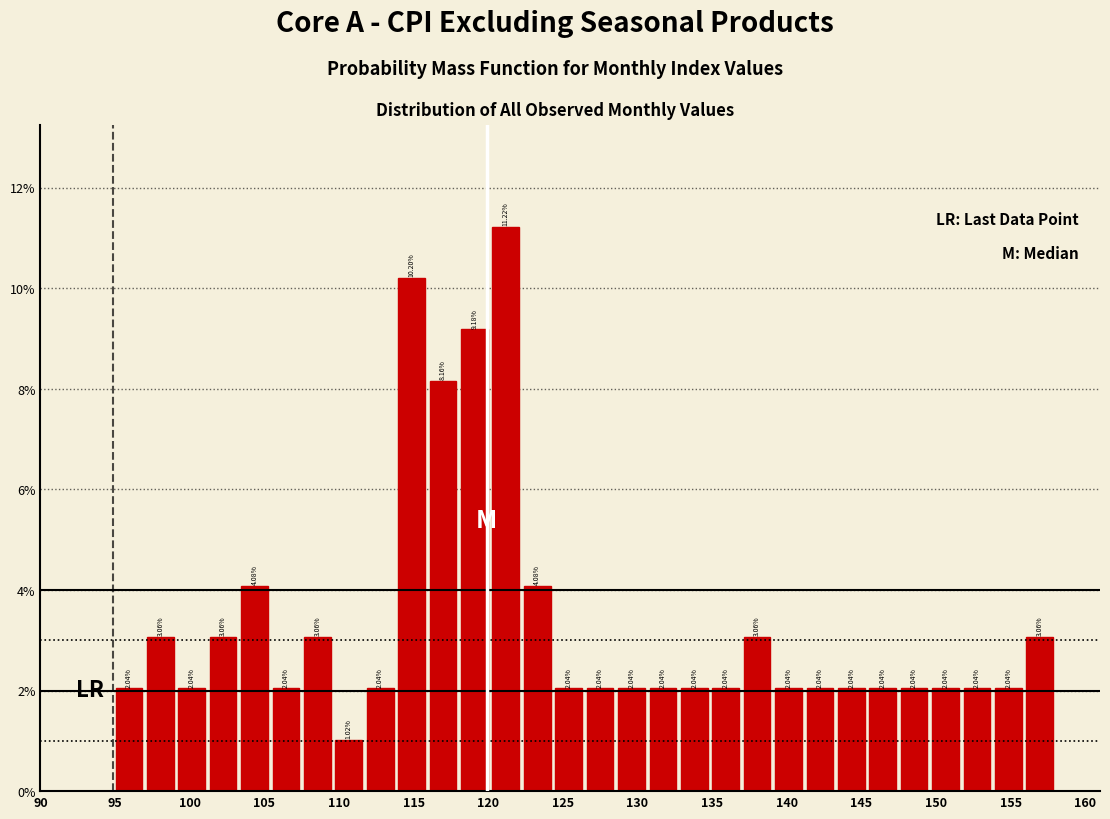

What is the height of the bar covering 145.5 to 147.5 on the x-axis? The bar edges are not printed on the chart, so give them approximately, as read against the axis.

2.04